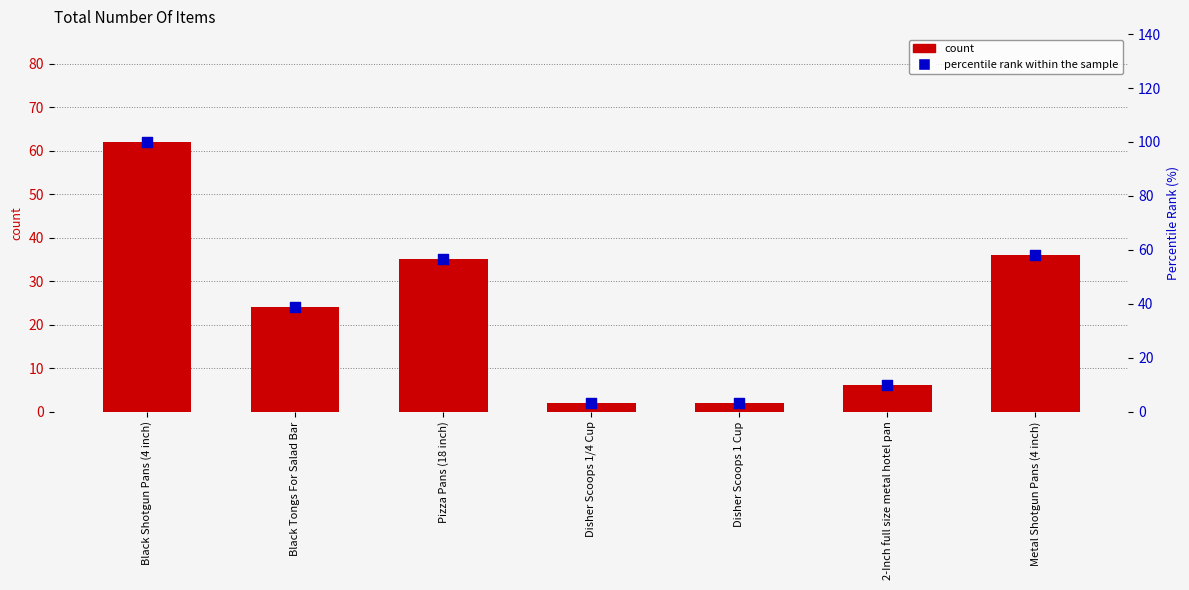

Which series reaches the maximum Y coordinate?

percentile rank within the sample